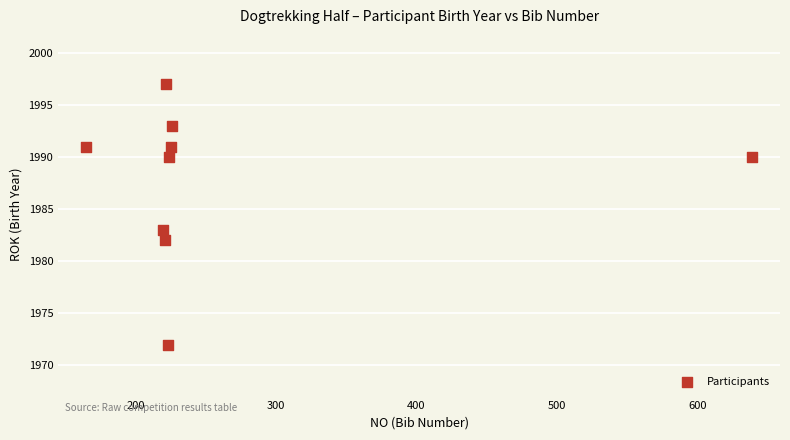

What Y value in the scatter plot is closest to 1984?

1983